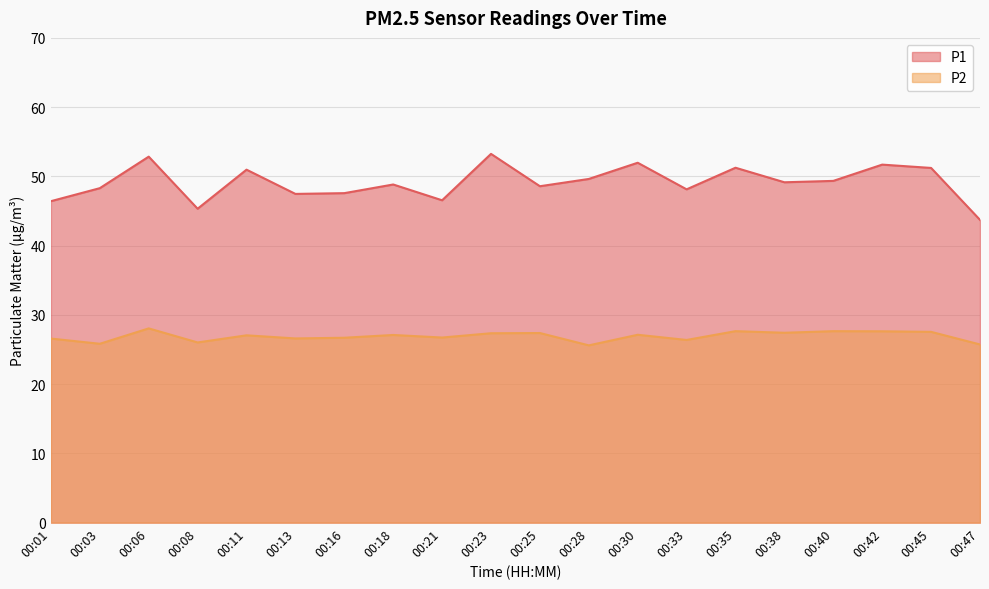

True or false: P2 and P1 intersect in this chart.

False